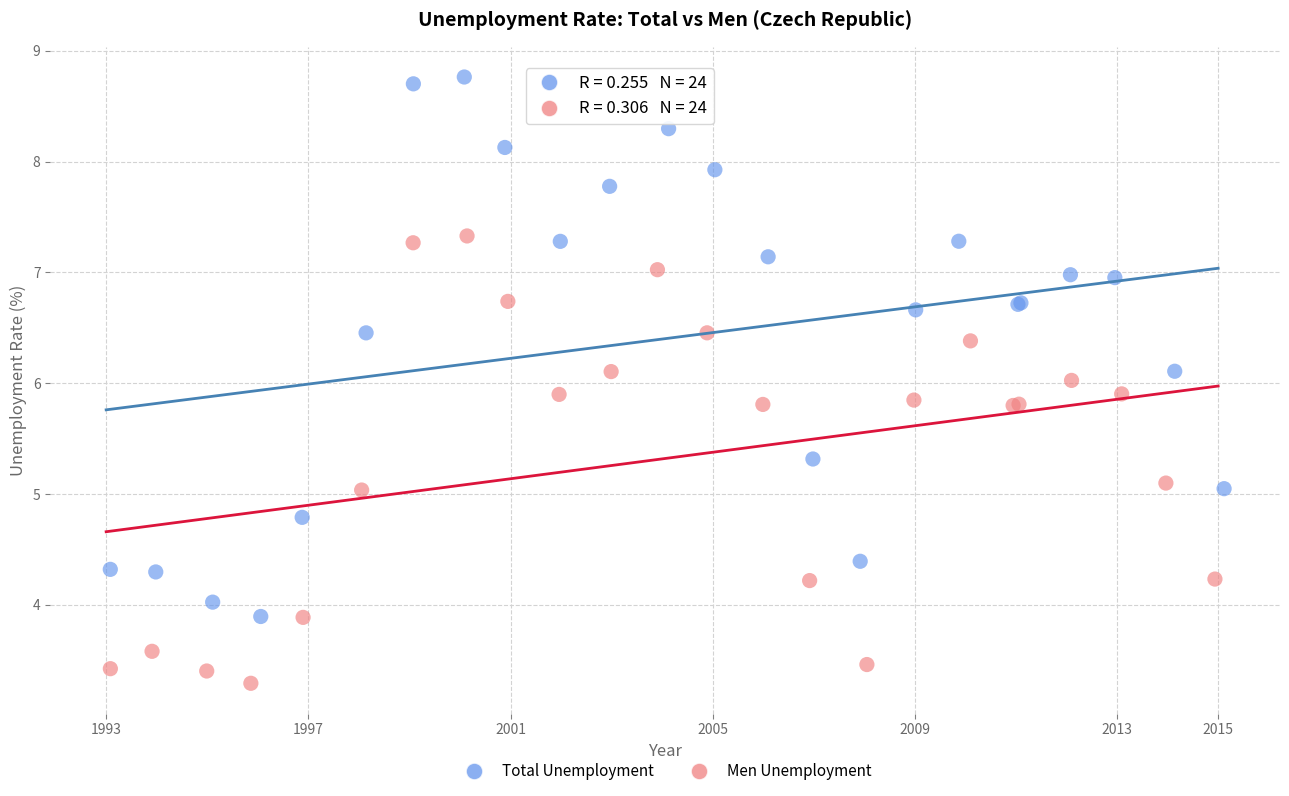

Which series reaches the minimum Y coordinate?

Men Unemployment